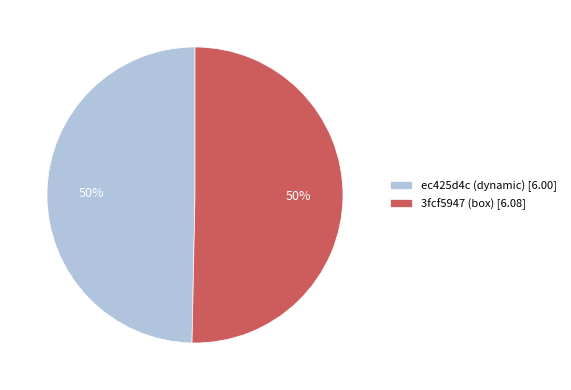

What is the ratio of the value at ec425d4c (dynamic) to the value at 3fcf5947 (box)?

1.0